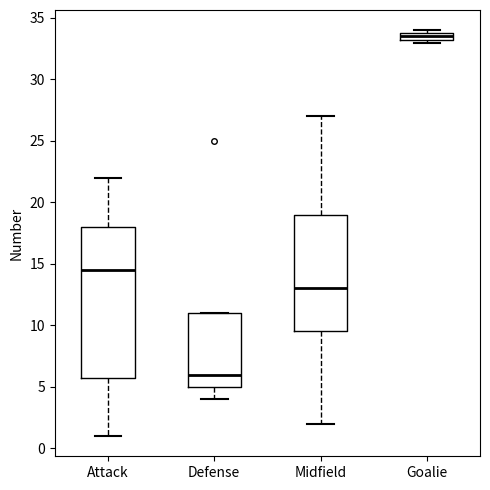

Comparing the boxes themselves (not the whiskers), which one is the tallest?

Attack